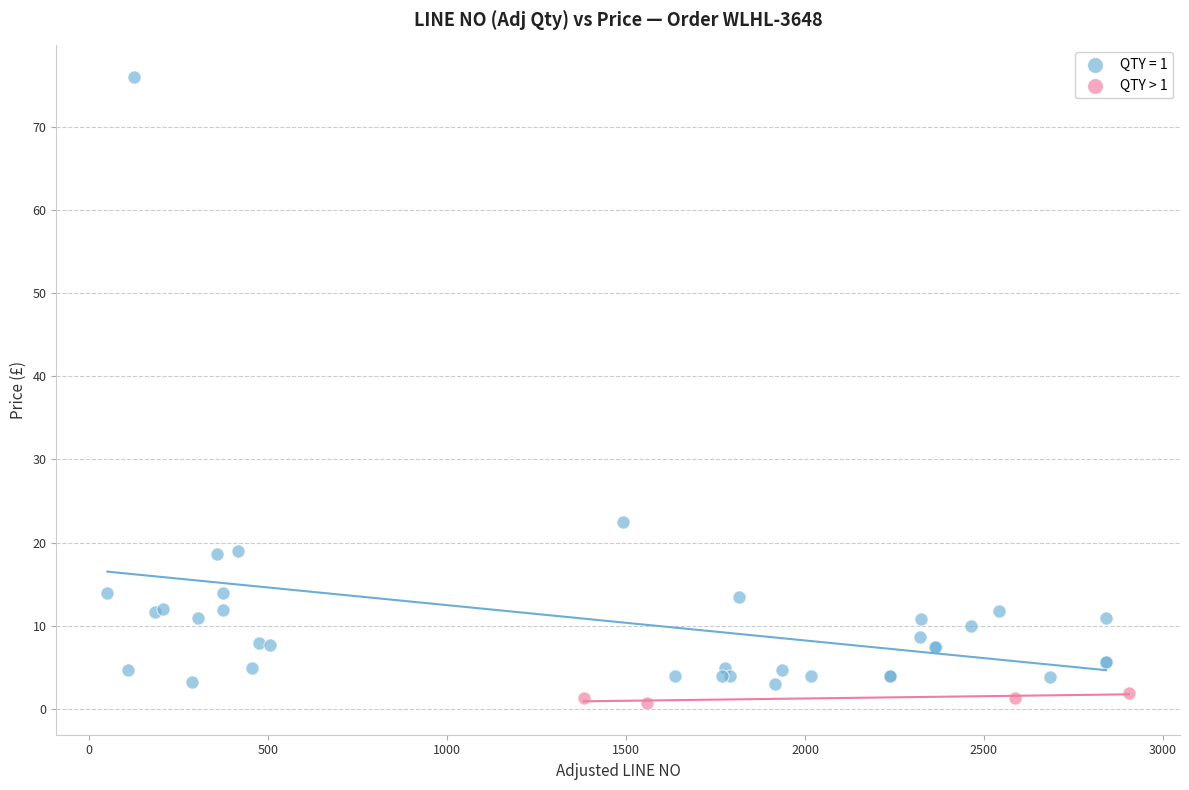

Which series contains the highest Y value?

QTY = 1